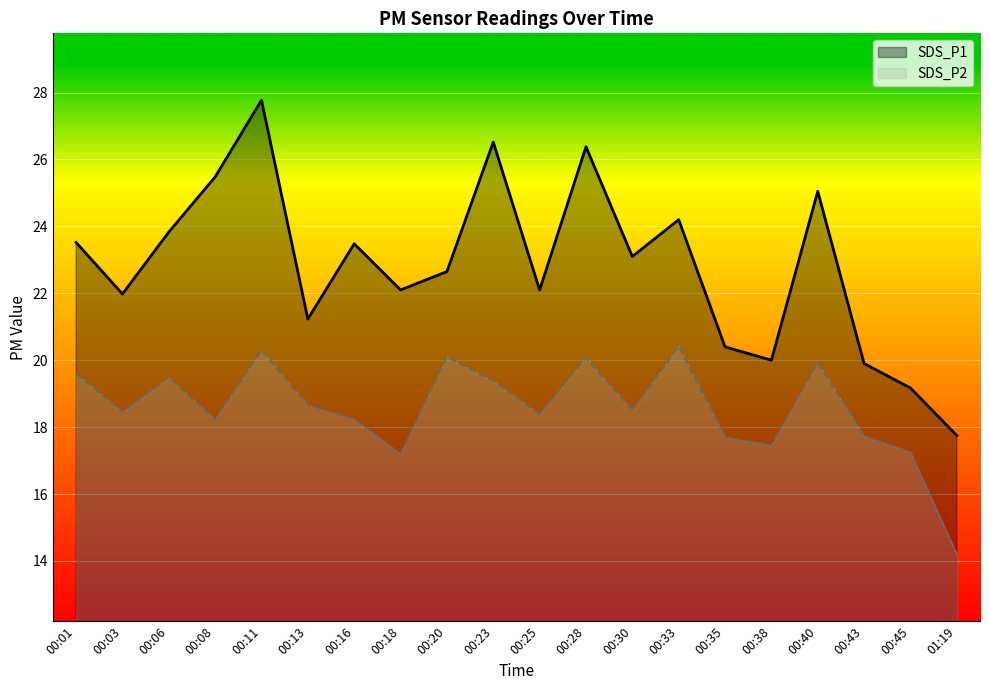

The SDS_P1 series shows 23.5 at 00:01. True or false?

True